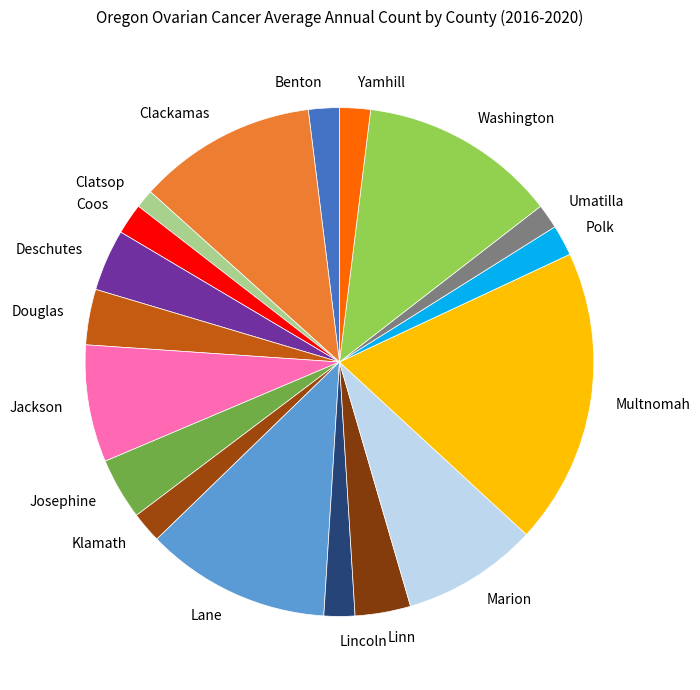

What is the largest slice in the pie chart?

Multnomah